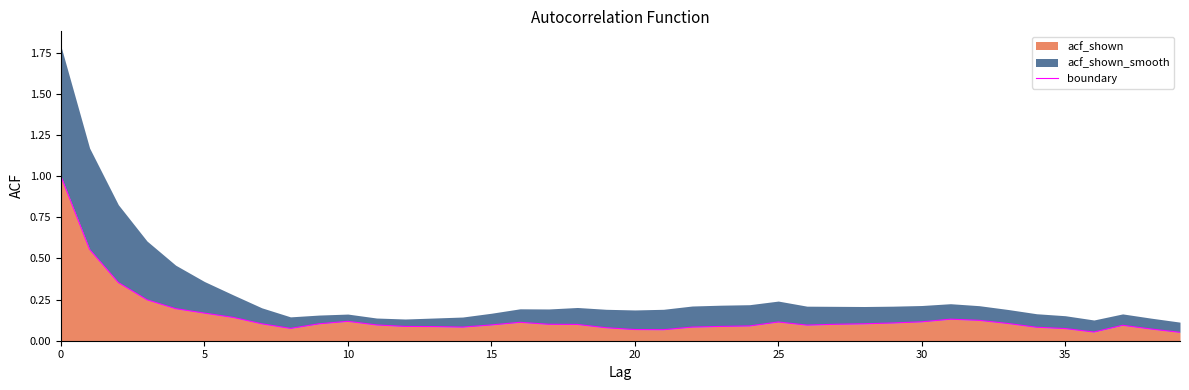

True or false: the data shows 0.1 at 30.

True